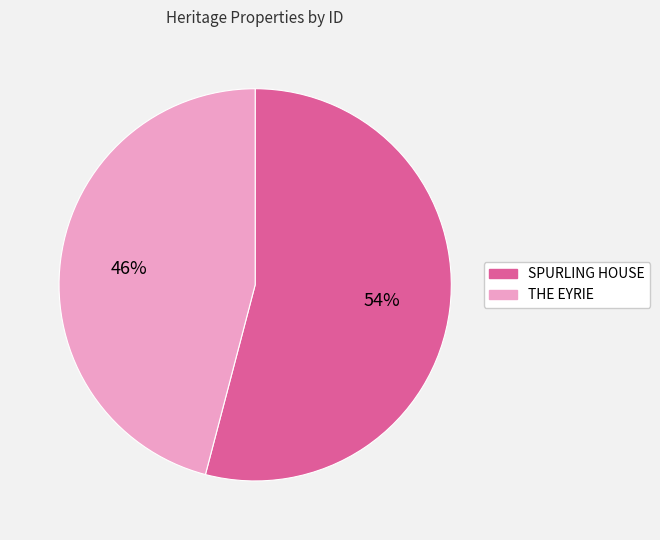

Which slice is the largest?

SPURLING HOUSE